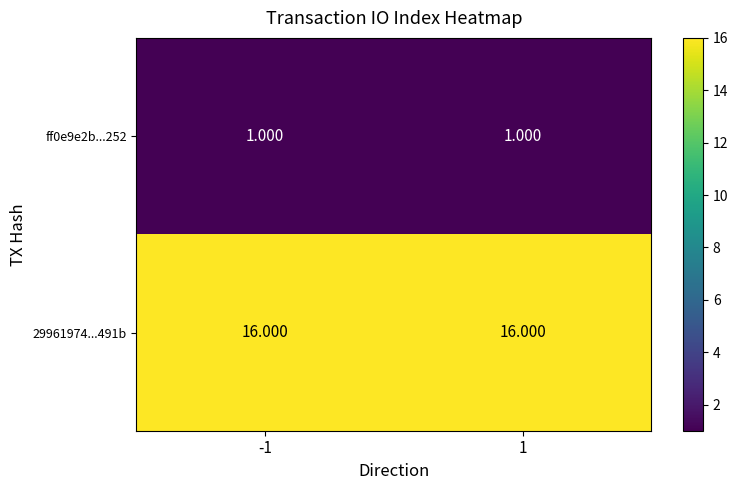

List the series in order of their overall mean, highest first.

29961974...491b, ff0e9e2b...252